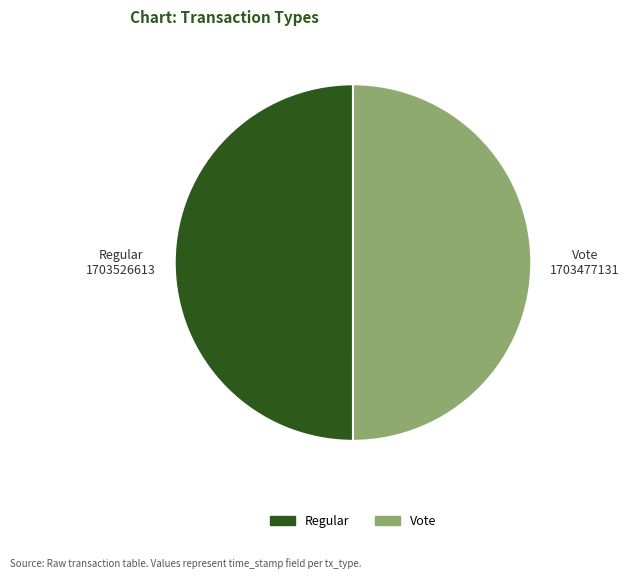

Count the number of slices in the pie.

2